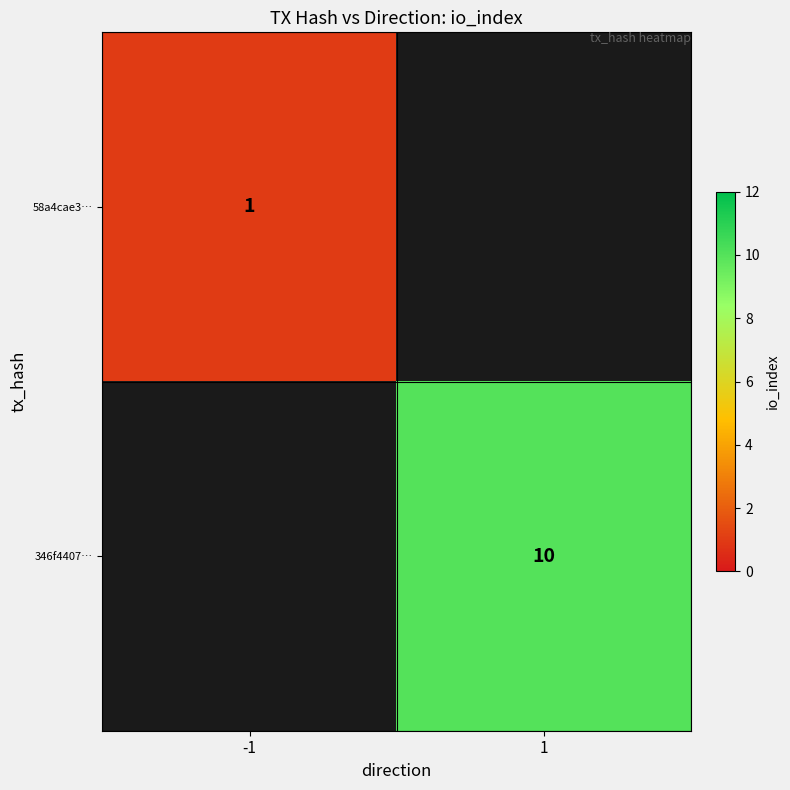

The 346f4407… series shows 5 at 1. True or false?

False